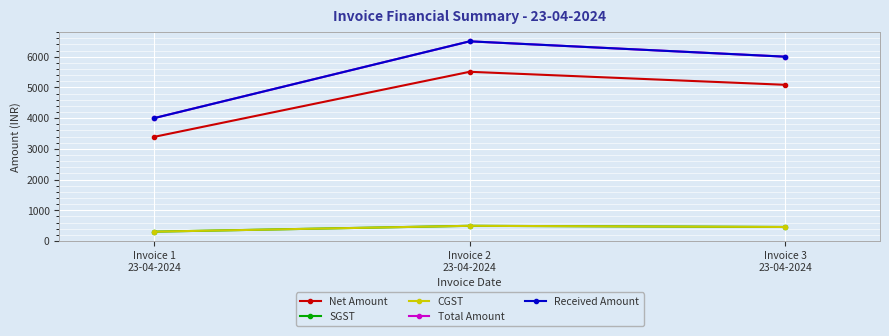

Is this an area chart (filled region under the line)?

No